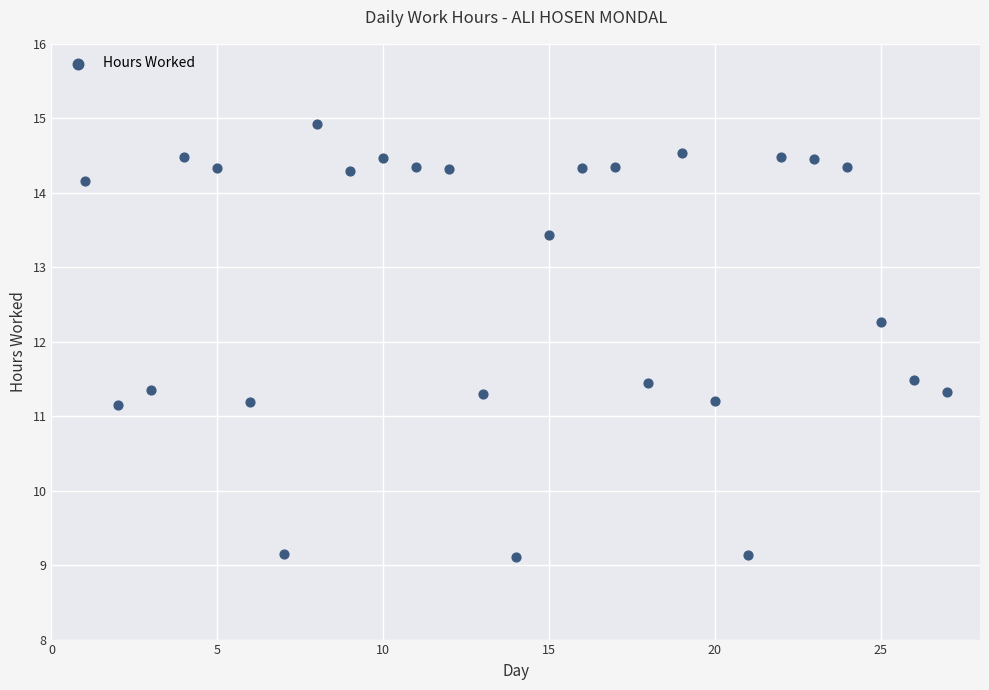

What is the range of X values (max minus min)?

26.0